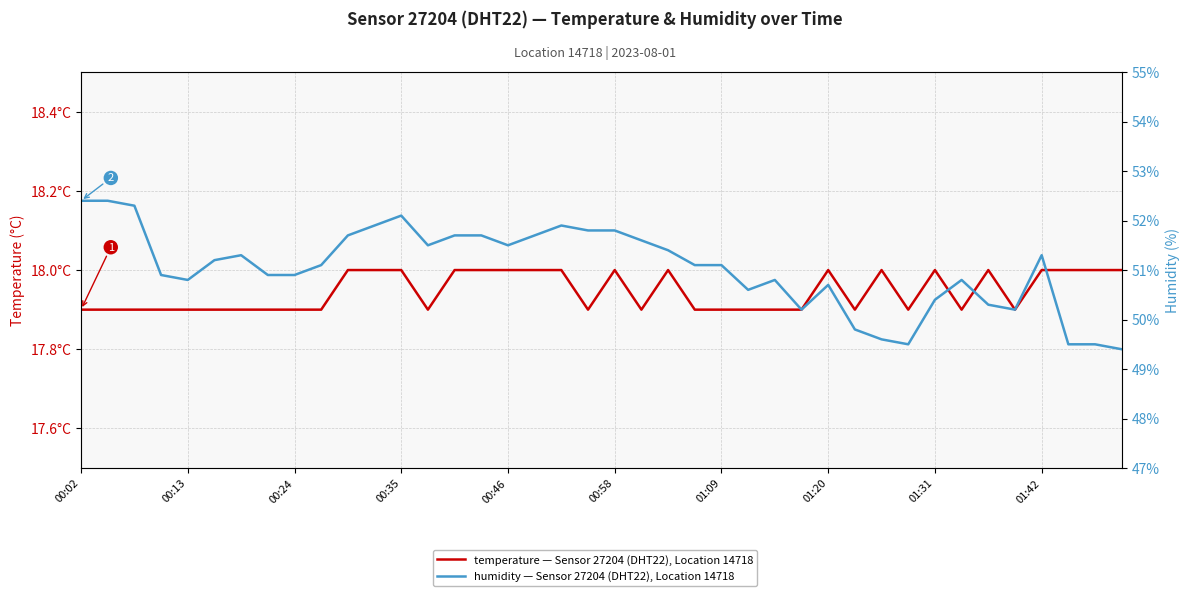

What position from the left is 01:09?

25